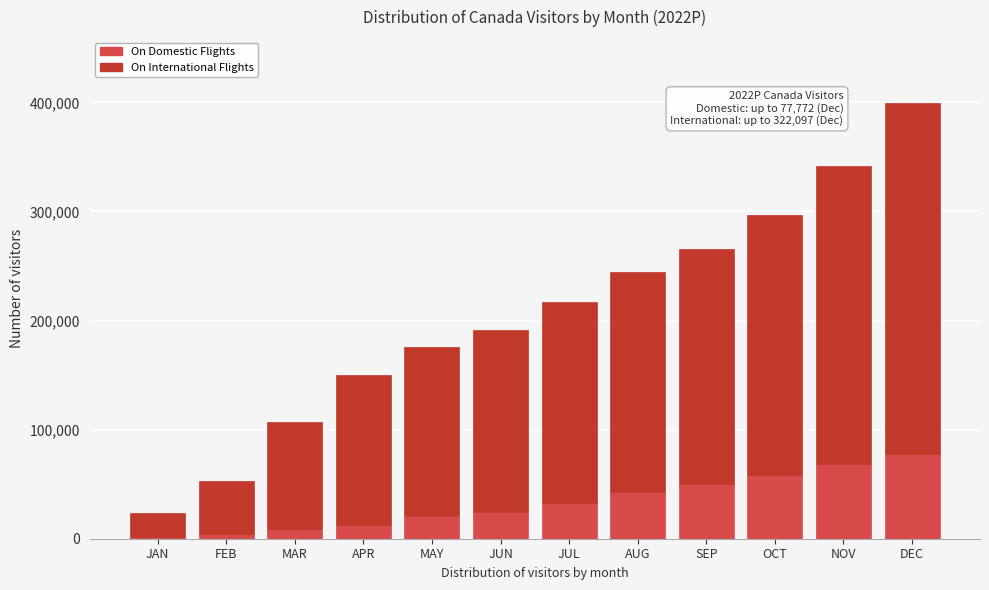

Reading left to right, what are the values for On Domestic Flights?

1885.0	4310.0	9006.2	12924.6	21053.8	24838.5	32400.7	42812.6	49875.8	58772.5	68332.1	77771.7